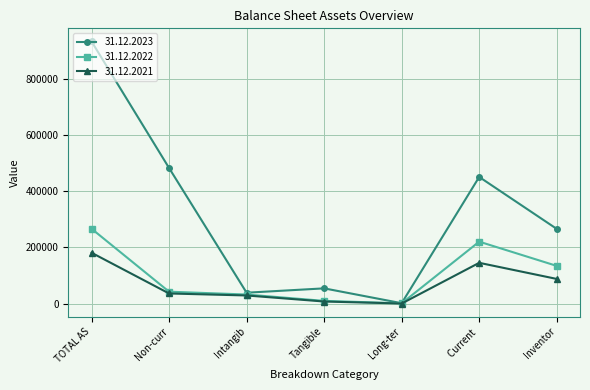

Which category has the highest value across all series?

TOTAL AS